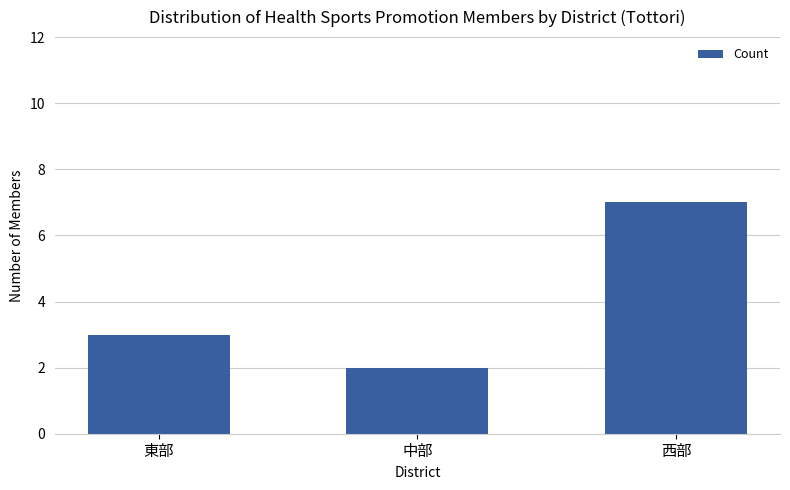

What is the label of the 3rd bar from the left?

西部